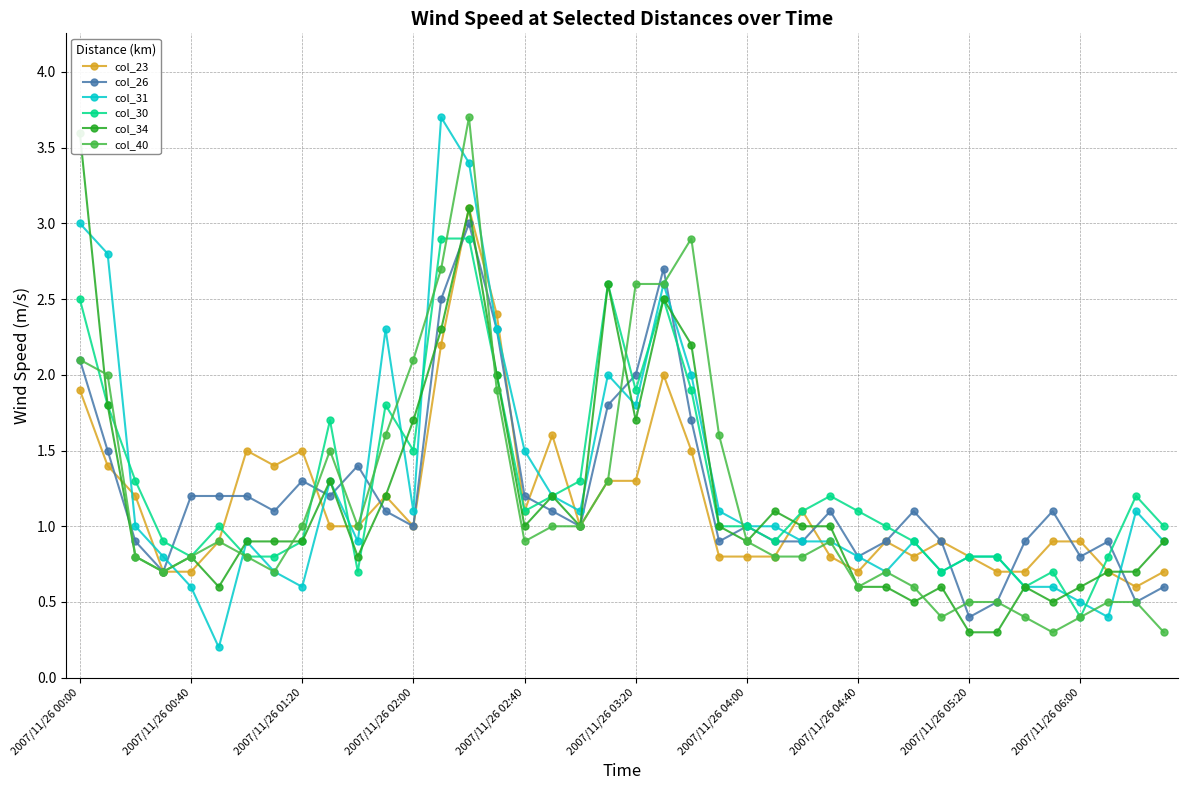

Rank the series at 15 from lowest to highest value.

col_40, col_30, col_34, col_26, col_31, col_23